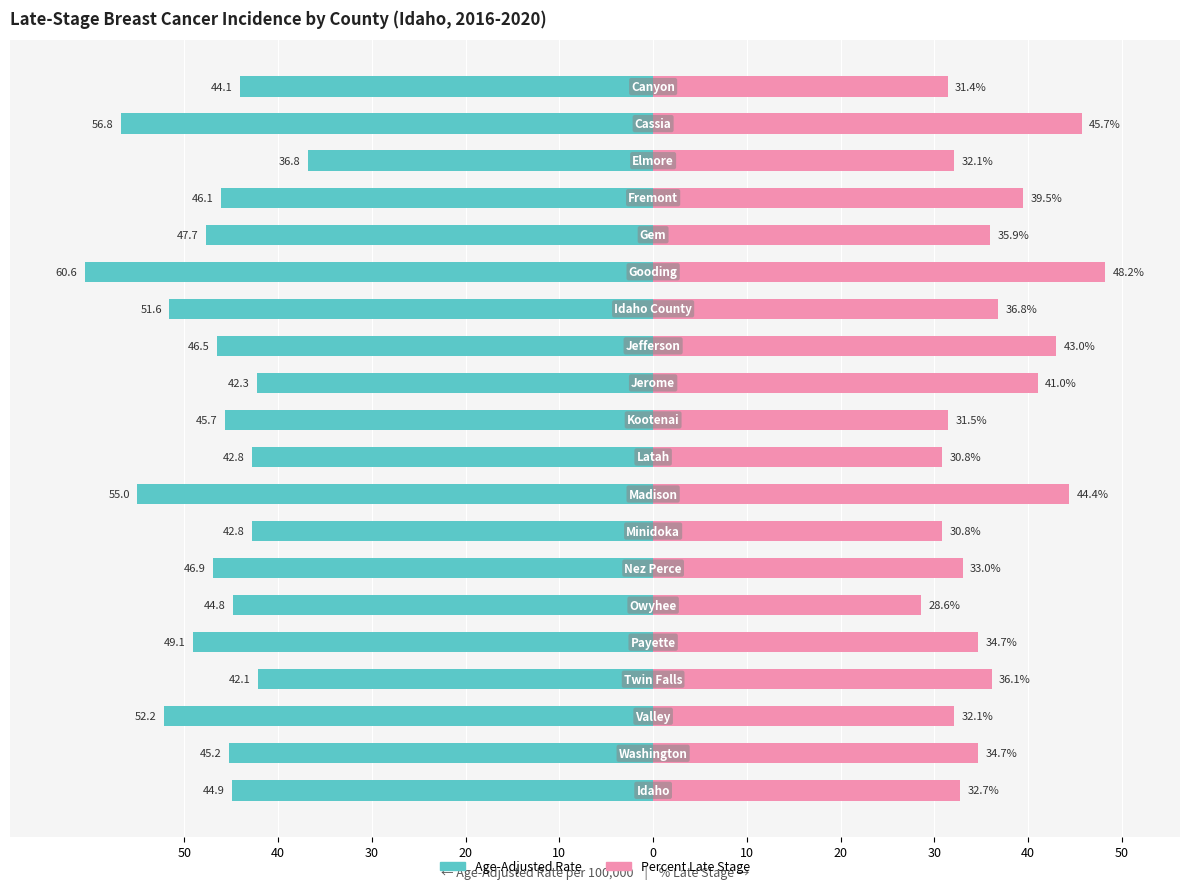

Is the value of Age-Adjusted Rate at 16 greater than the value of Percent Late Stage at 20?

No